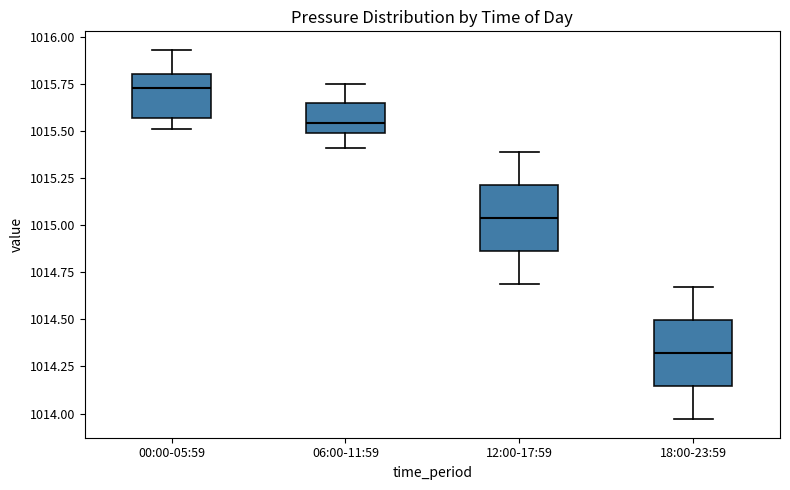

Where does the upper whisker of the box for 12:00-17:59 end on the y-axis? The values are not printed on the chart, so give them approximately, as read against the axis.

1015.40